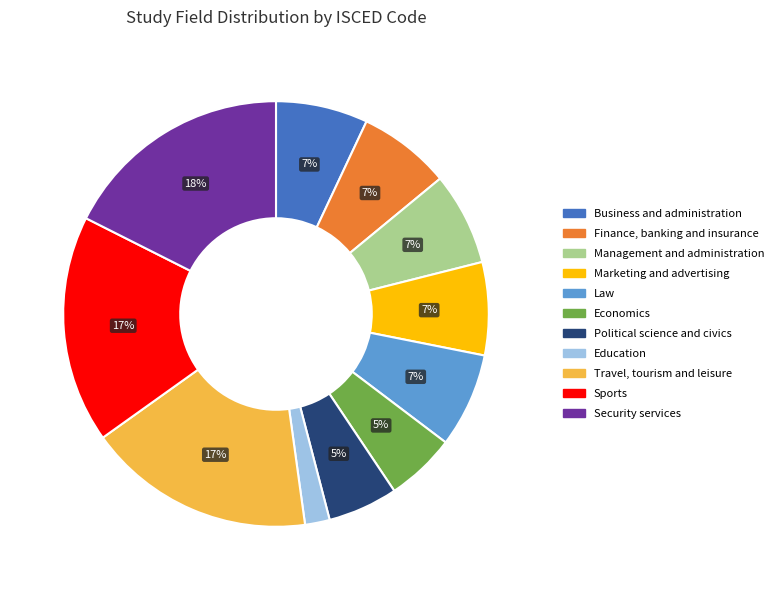

To the nearest percent, what percentage of the pie is Education?

2%